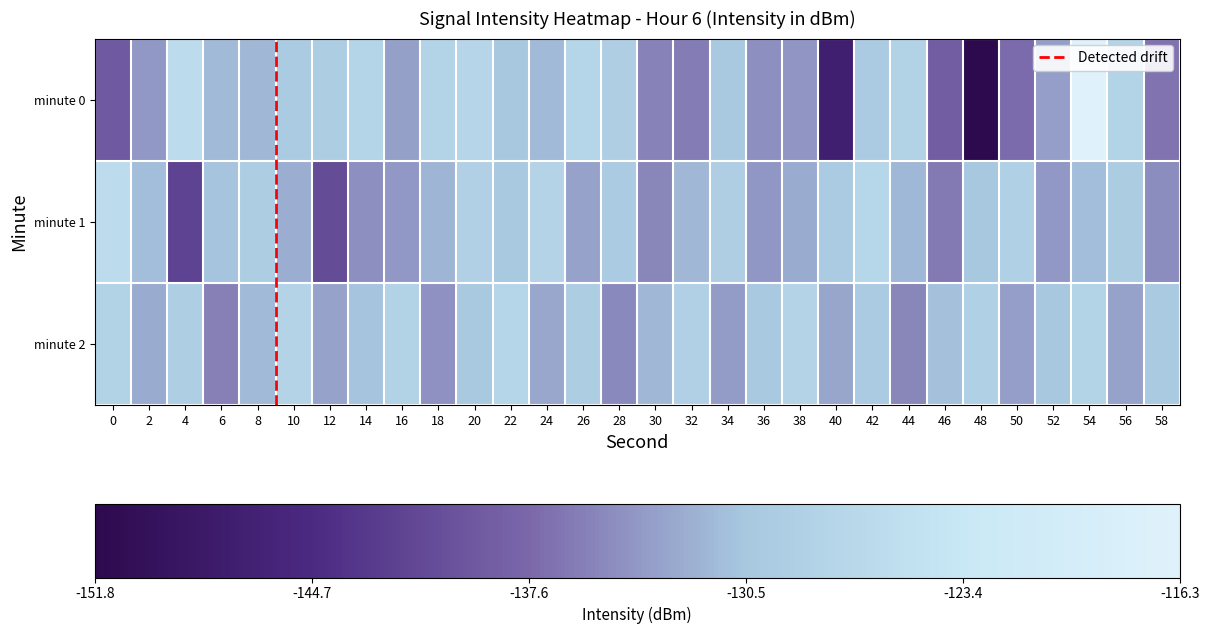

At which category does the chart reach its minimum across all series?

48